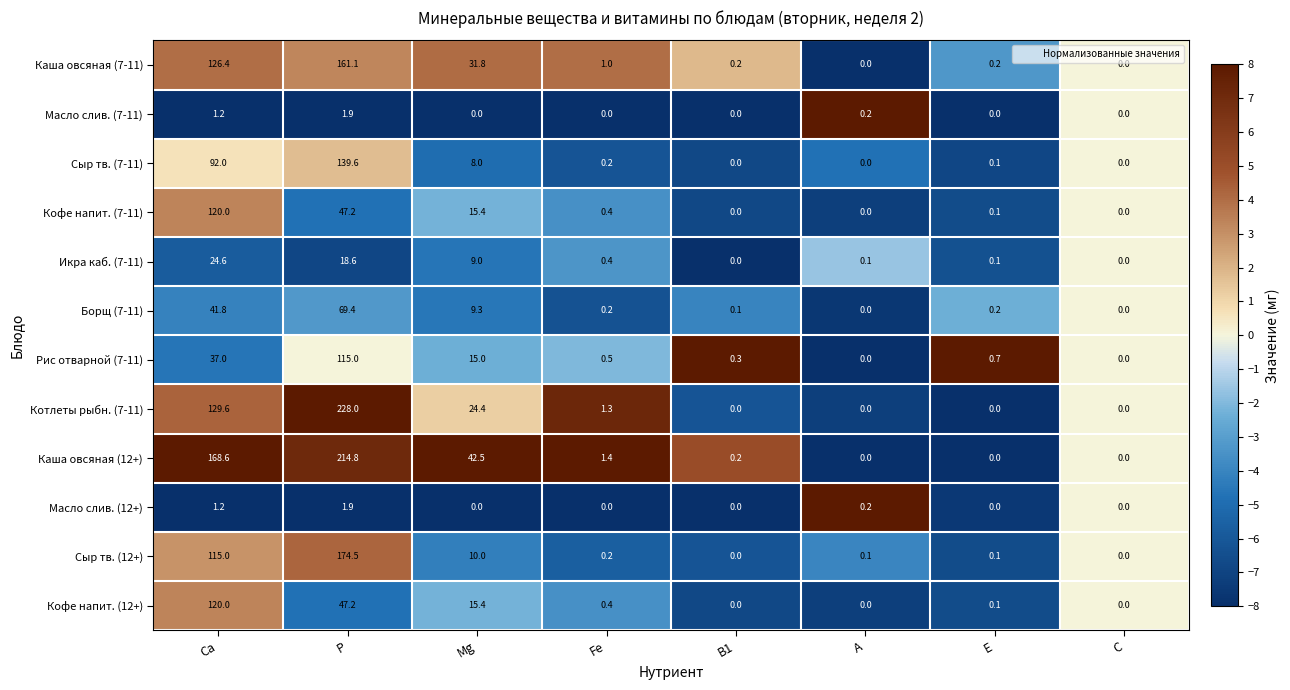

Where is Каша овсяная (7-11) nearest to the value 80?

Ca